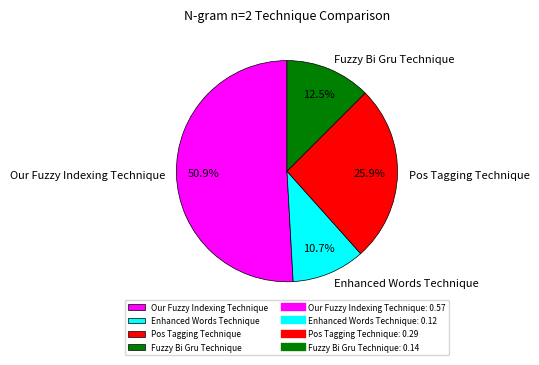

What is the smallest slice in the pie chart?

Enhanced Words Technique